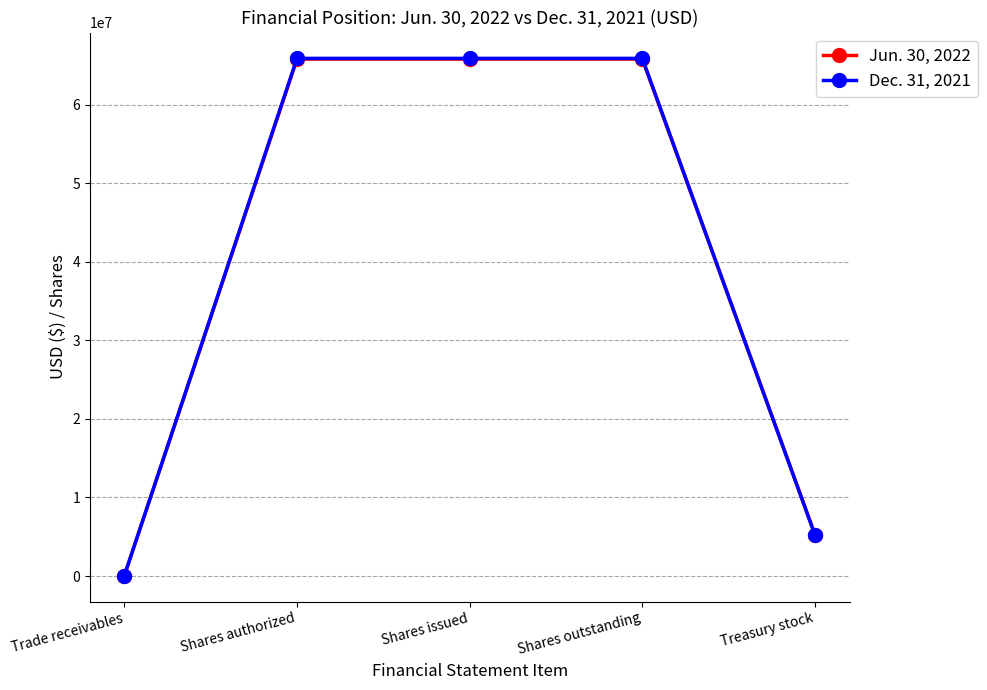

Rank the series at Treasury stock from lowest to highest value.

Dec. 31, 2021, Jun. 30, 2022